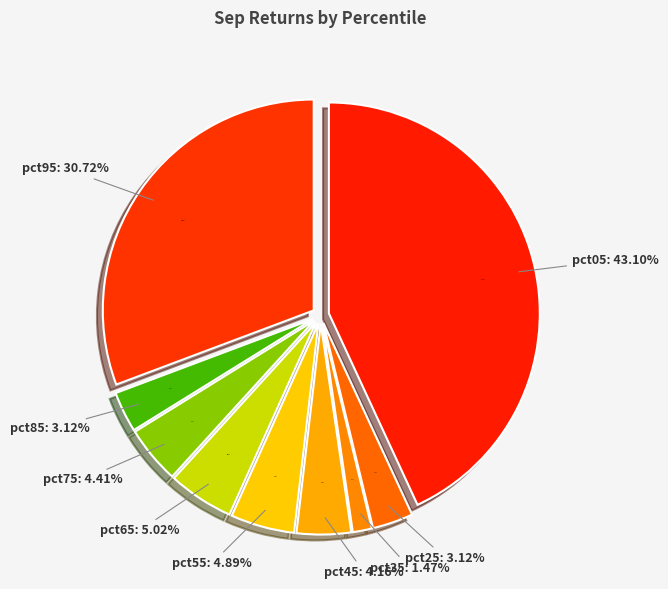

Does any single category account for the majority?

No